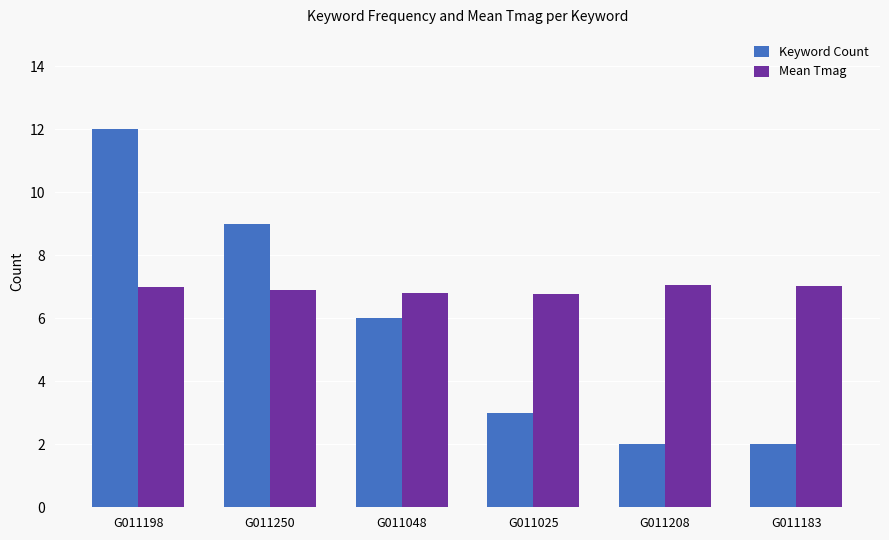

How many bars are there in total?

12